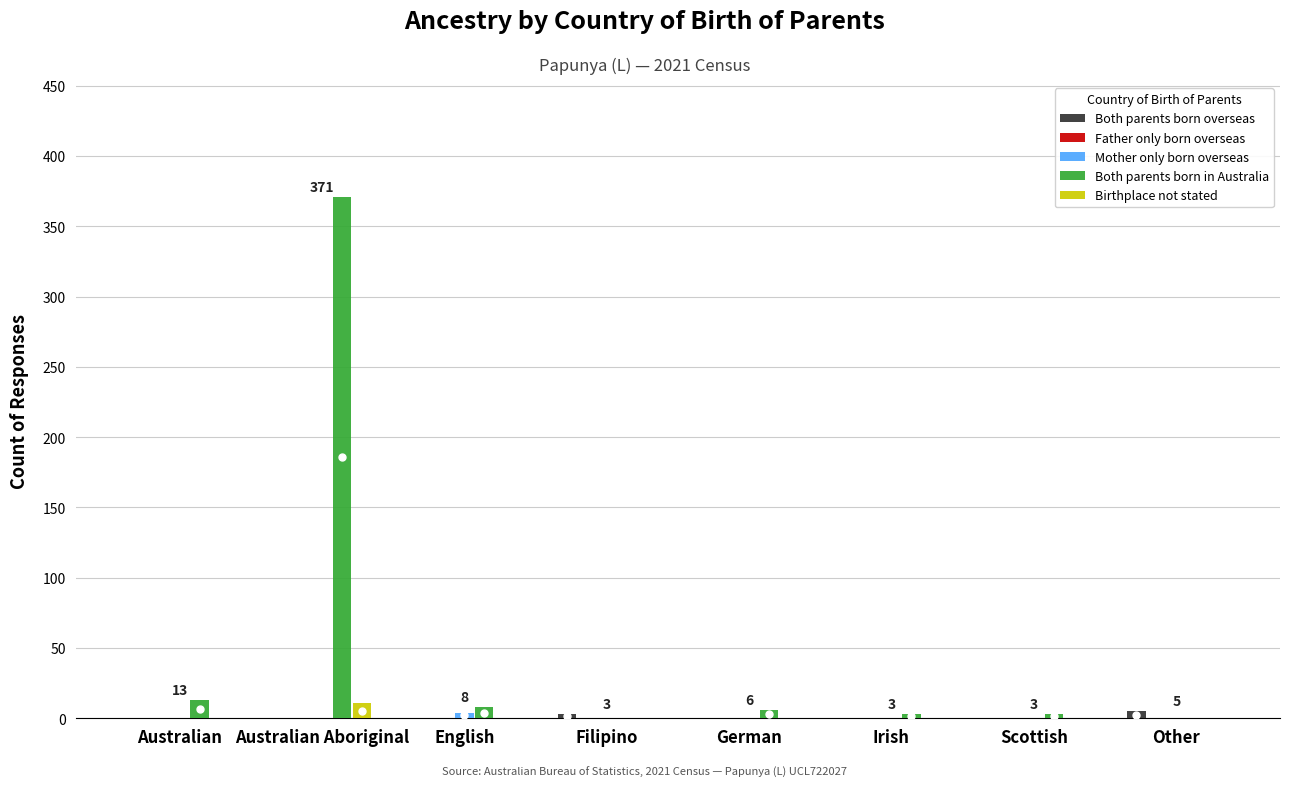

At which category is the sum across all series the highest?

Australian Aboriginal